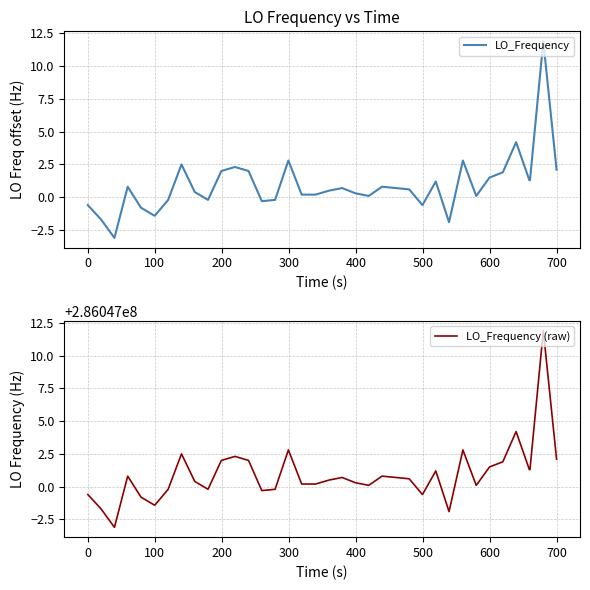

How many lines are shown in the chart?

2